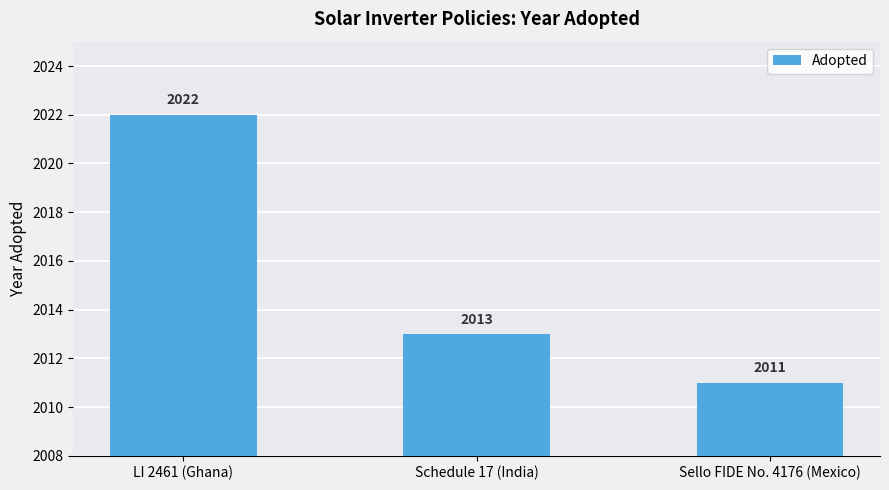

Reading left to right, list all the values displayed in this chart.

2022	2013	2011